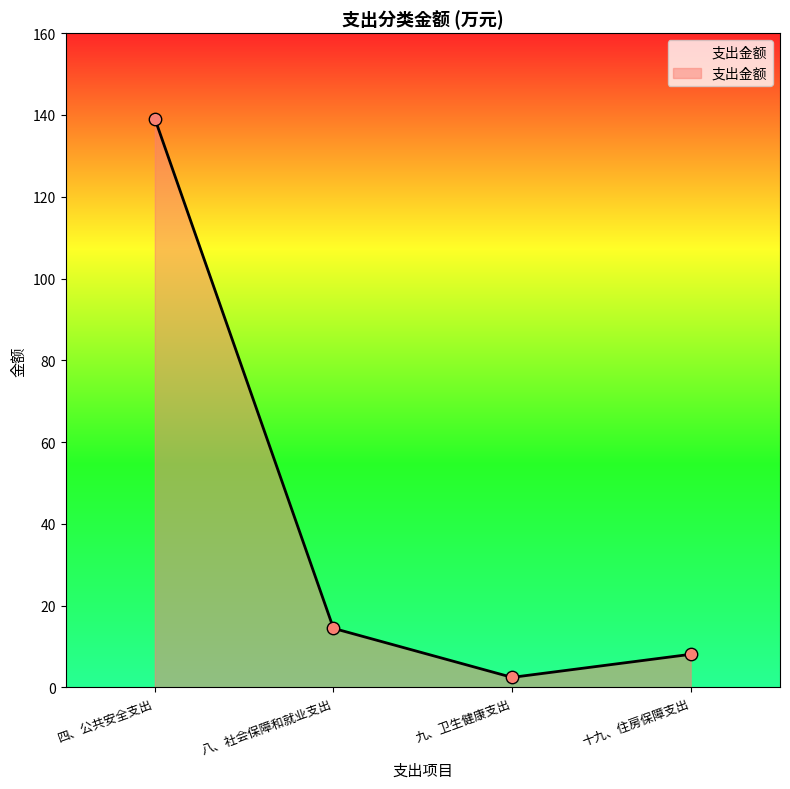

Approximately how many times larger is the value at 十九、住房保障支出 compared to 九、卫生健康支出?

3.3